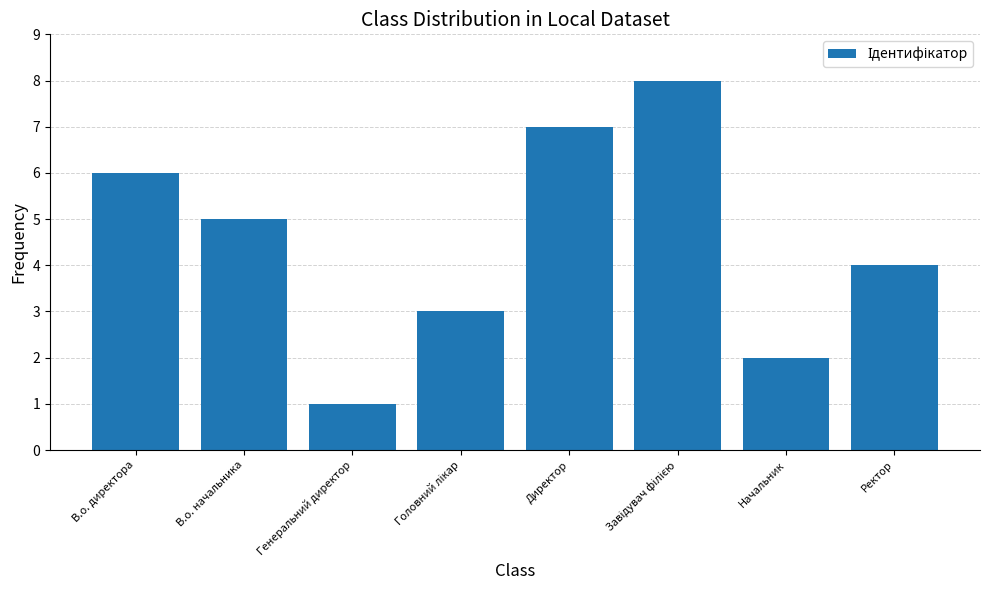

What is the difference between the maximum and minimum values?

7